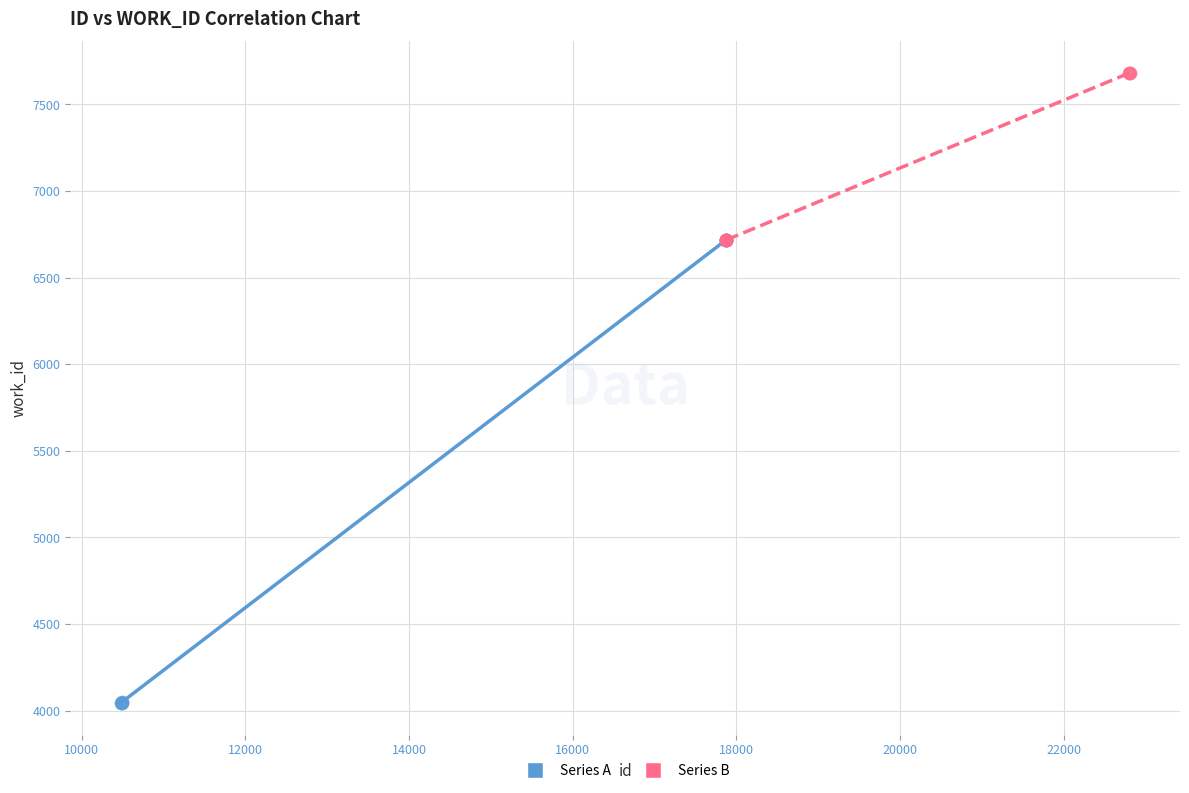

Which series has the widest spread of Y values?

Series A